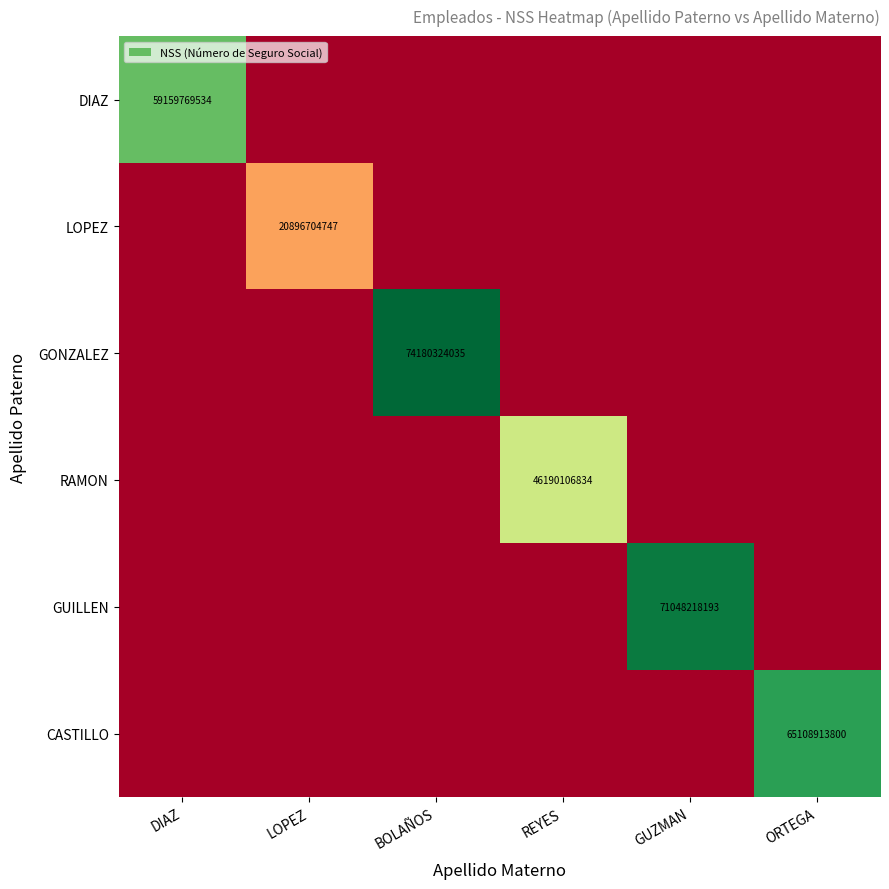

What is the difference between the highest and lowest values at REYES?

46190106834